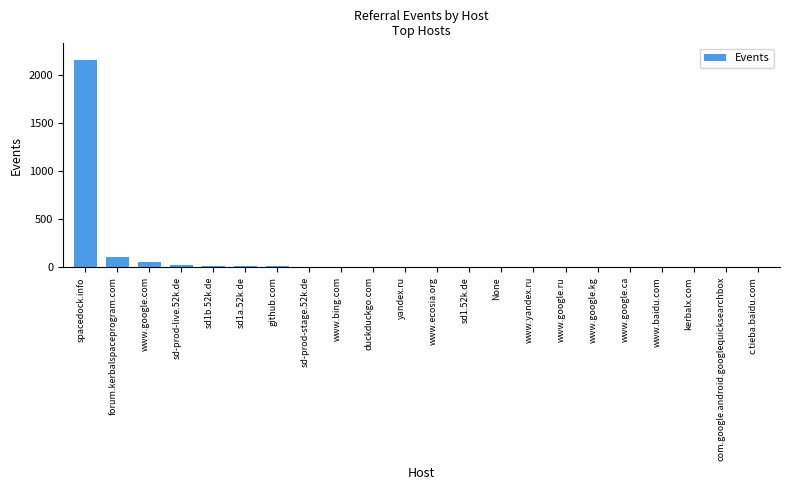

What is the change in value from github.com to sd-prod-stage.52k.de?

-2